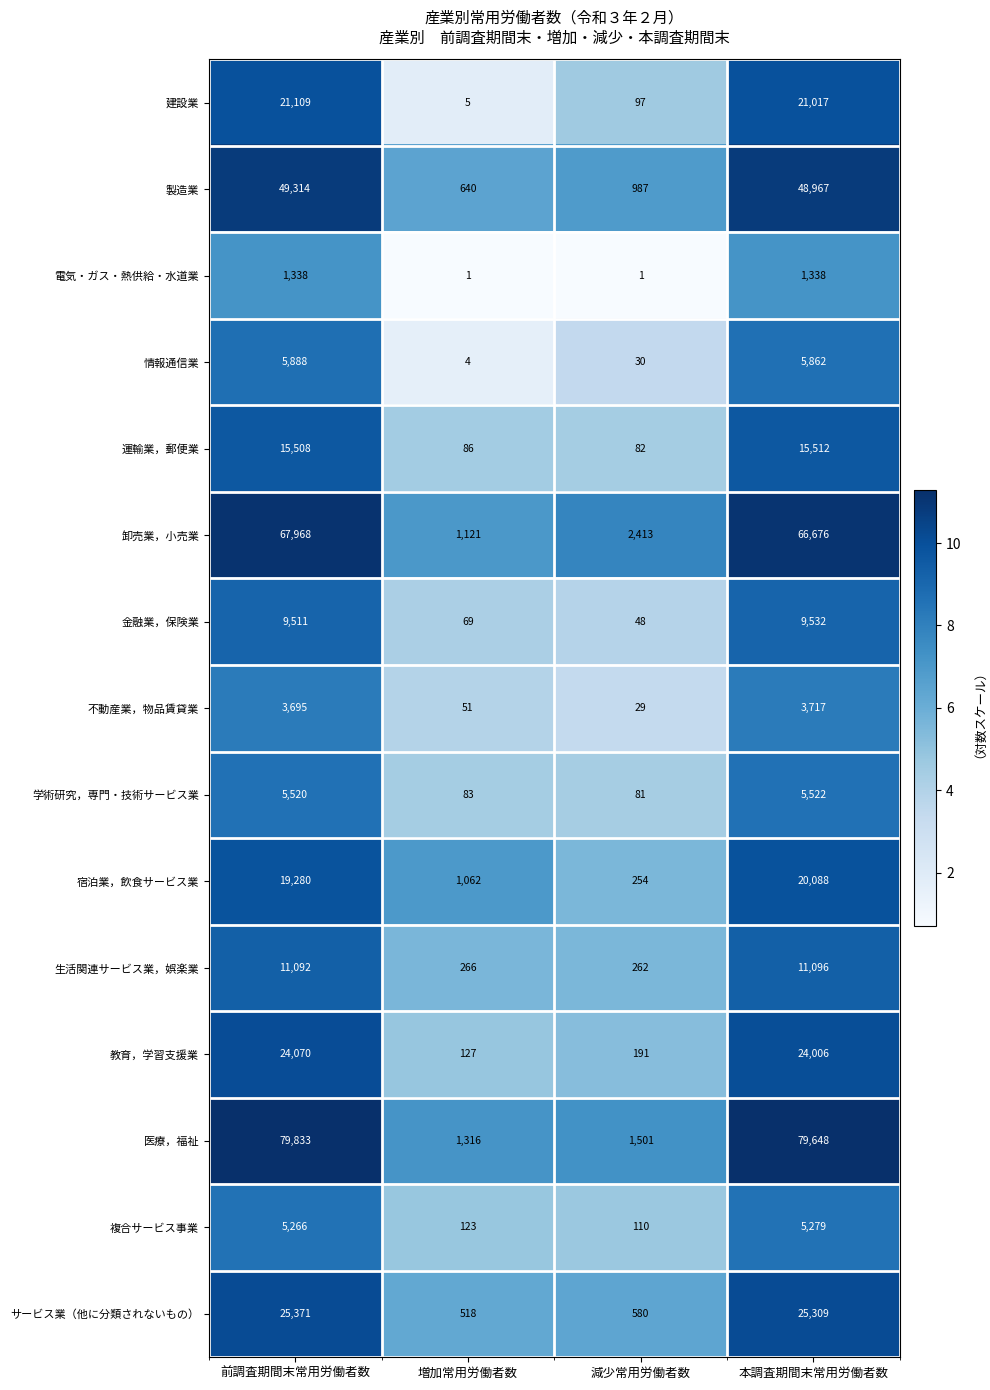

How many categories are shown in the chart?

4